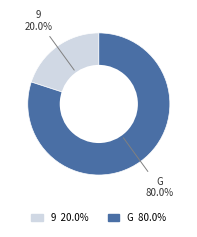

What portion of the pie excludes 9?

80.0%